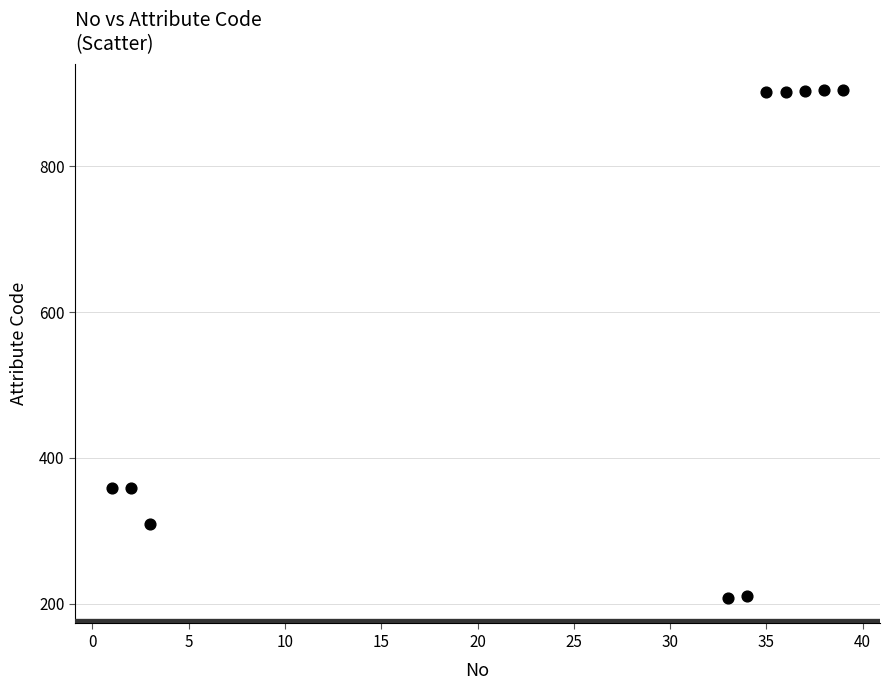

What is the average X value?

26